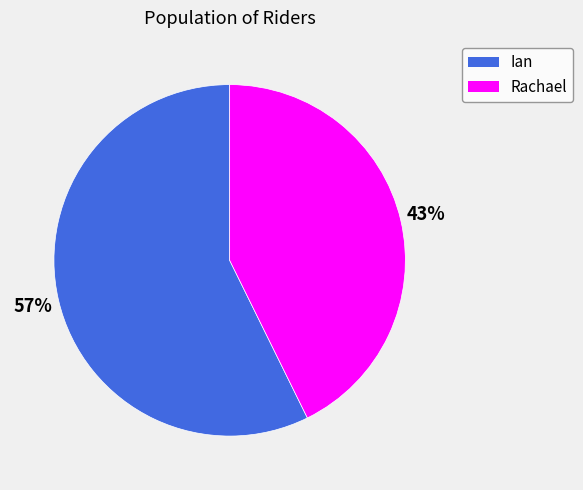

To the nearest percent, what is the average slice percentage?

50%